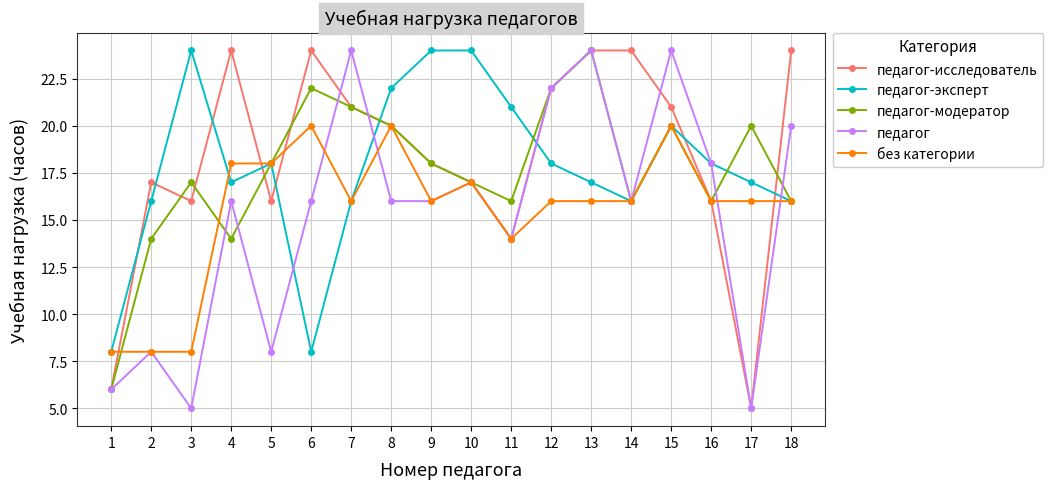

True or false: педагог has a value of 35 at 12.

False